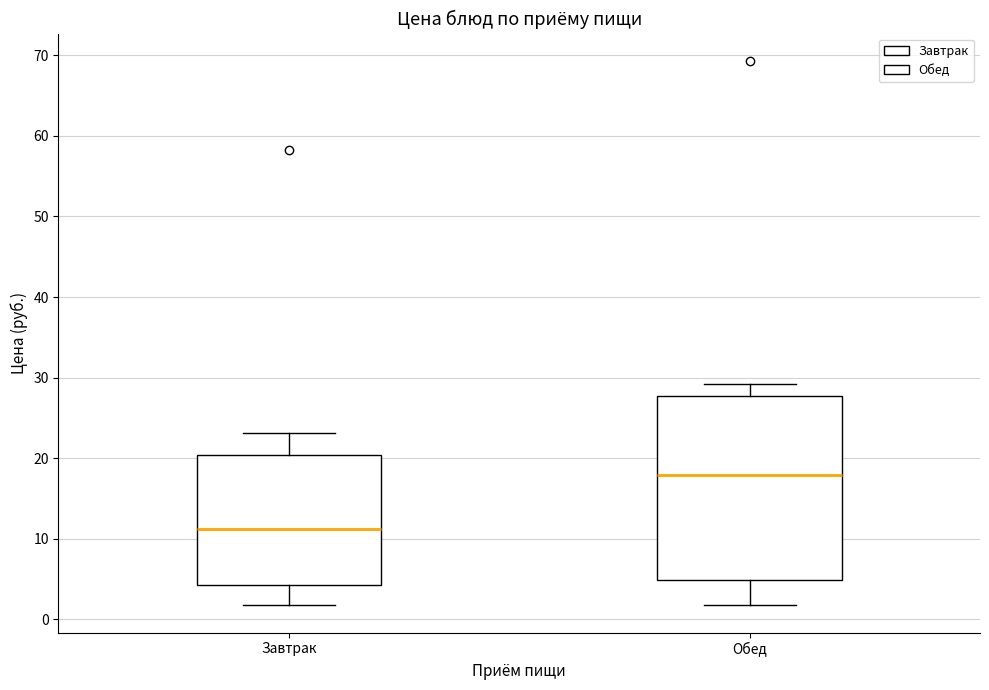

Reading left to right, transcribe this box plot: for each box, give where its median line is, the range the box spans, and where its two whiskers end, as read against the y-axis. The values are not printed on the chart, so give them approximately, as read against the axis.

Завтрак: median 11, box 4 to 20, whiskers 2 to 23
Обед: median 18, box 5 to 28, whiskers 2 to 29